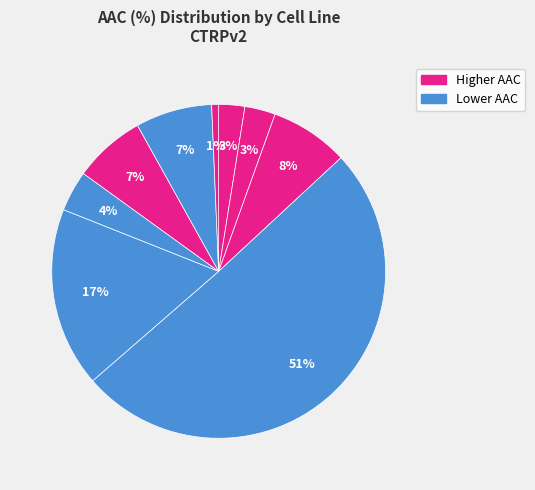

How many segments does this pie chart have?

9